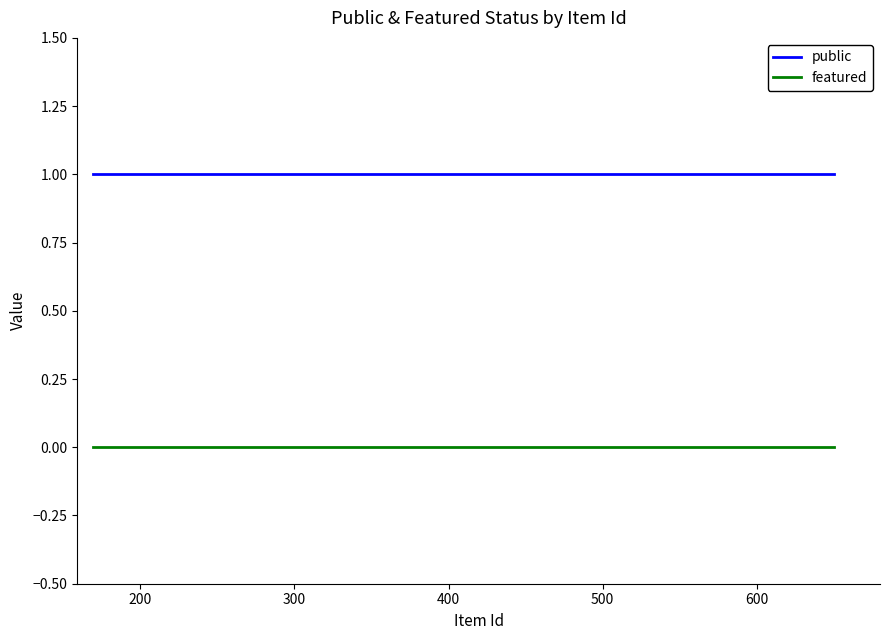

What is the lowest value of the public series?

1